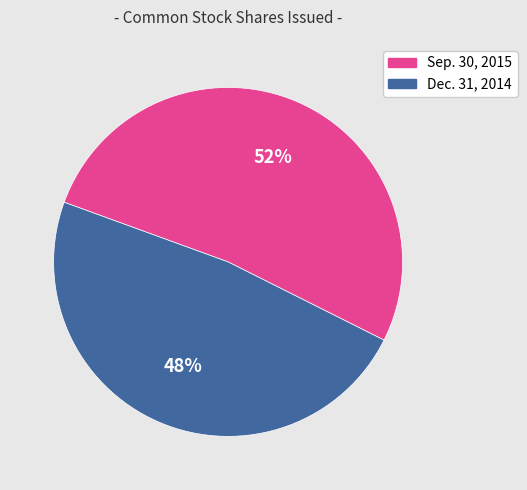

Is it true that Sep. 30, 2015 is 59% of the pie?

False